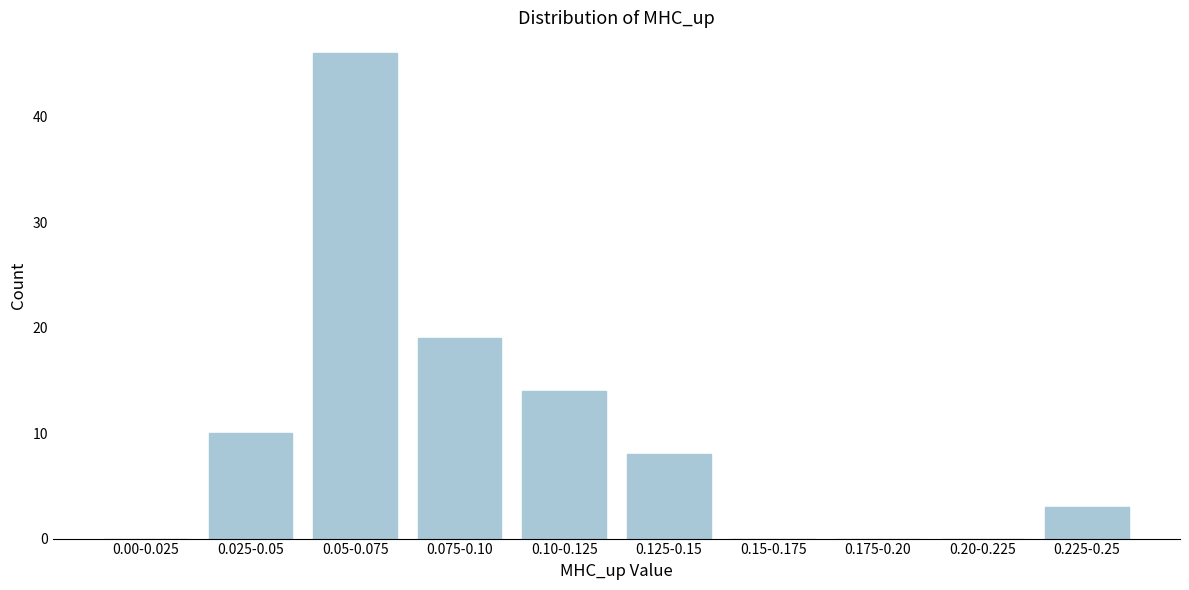

Reading left to right, extract all data points from this chart.

0.00-0.025=0	0.025-0.05=10	0.05-0.075=46	0.075-0.10=19	0.10-0.125=14	0.125-0.15=8	0.15-0.175=0	0.175-0.20=0	0.20-0.225=0	0.225-0.25=3